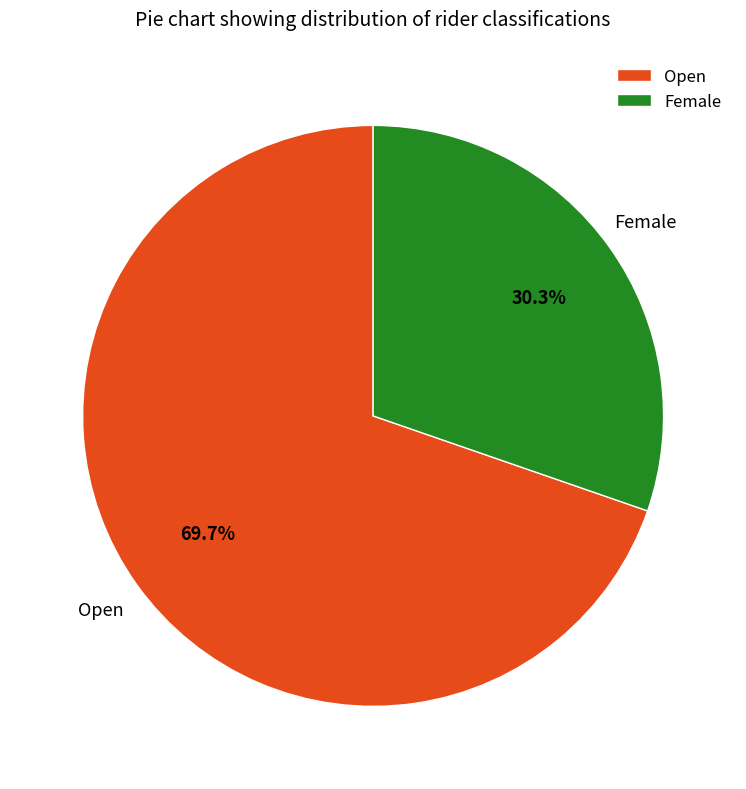

To the nearest percent, what is the average slice percentage?

50%